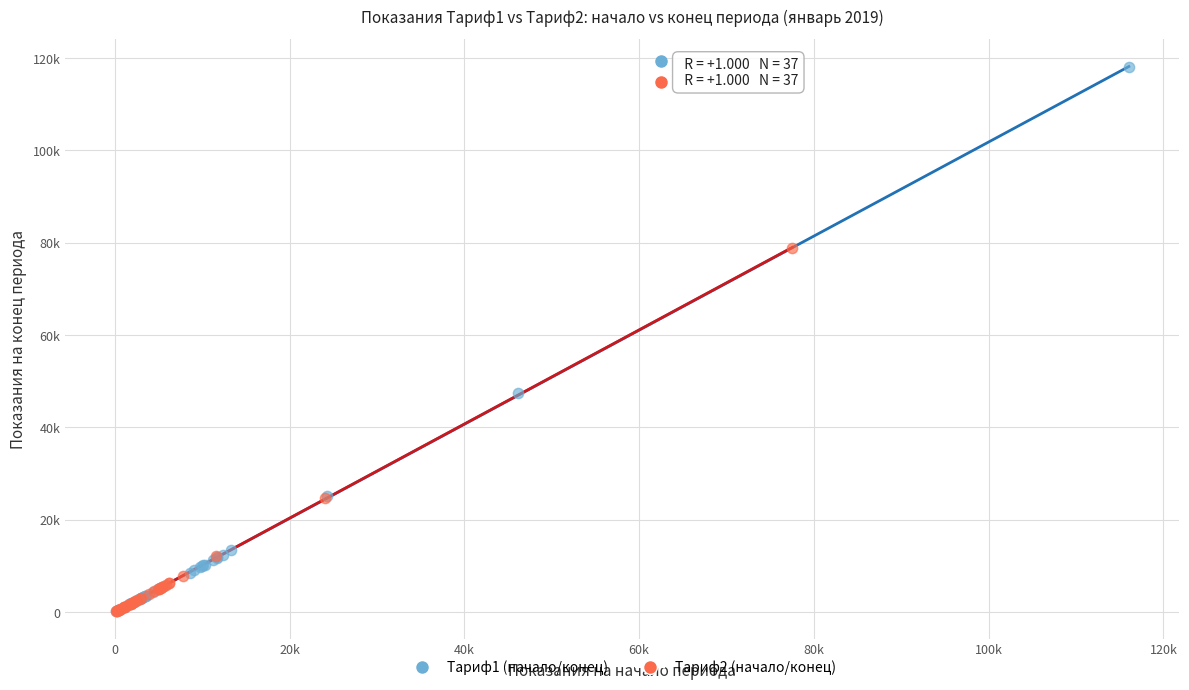

Which series has the widest spread of Y values?

Тариф1 (начало/конец)